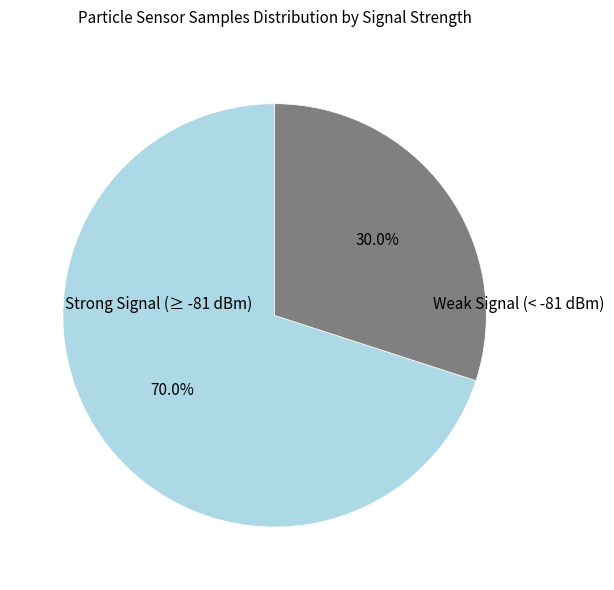

Is there any slice that represents more than half of the pie?

Yes